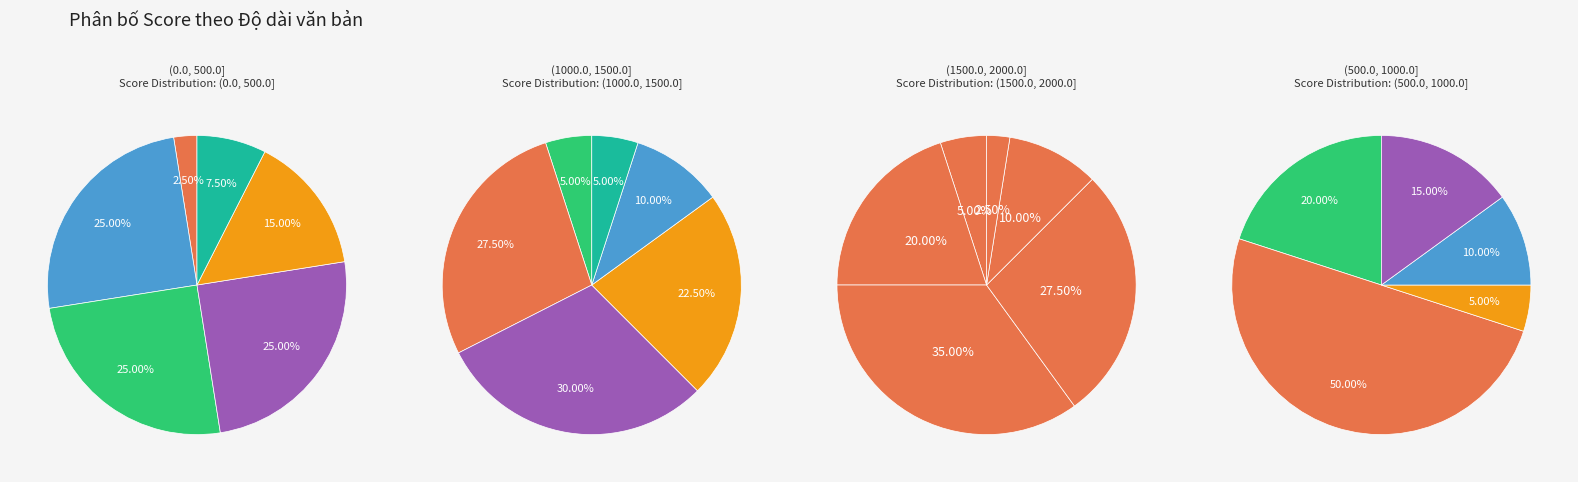

The 0 slice represents 2% of the pie. True or false?

True